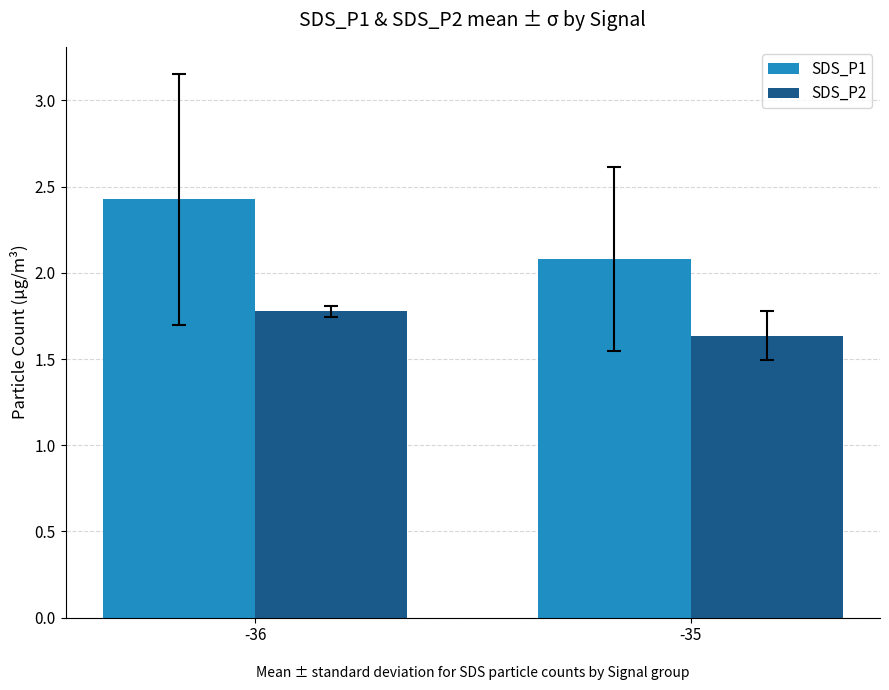

What is the value of the SDS_P2 bar at the 1st from the left?

1.8